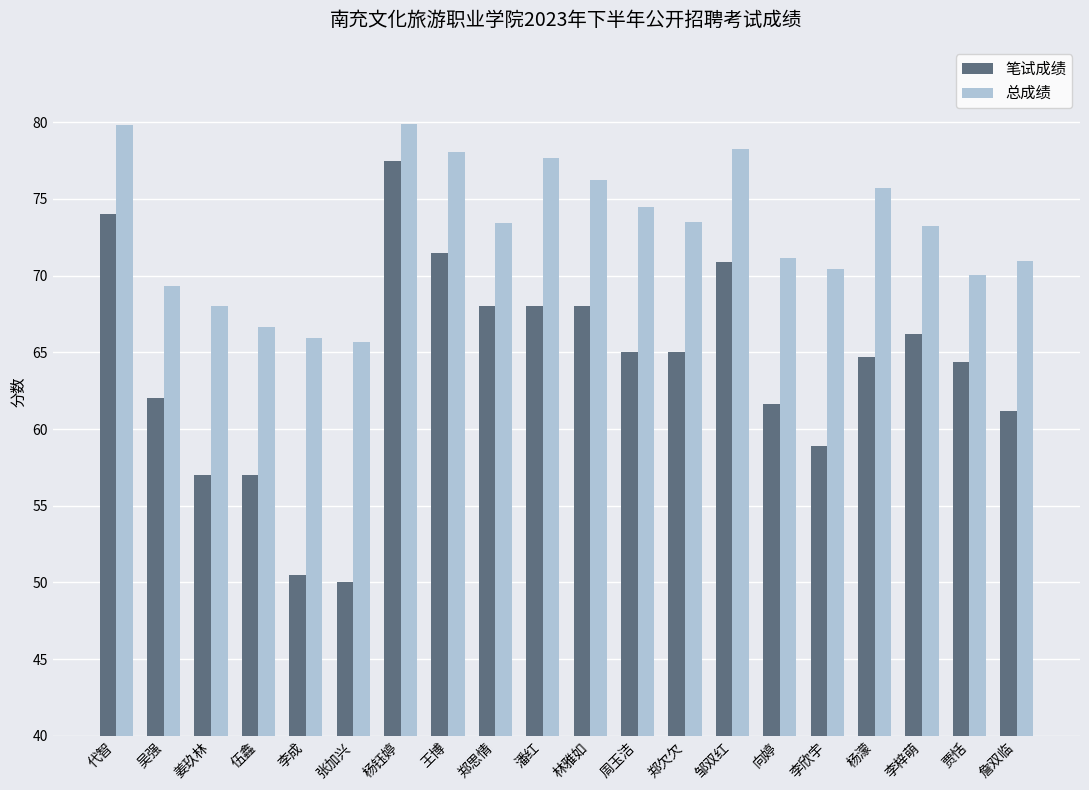

True or false: 总成绩 has a value of 76.2 at 林雅如.

True